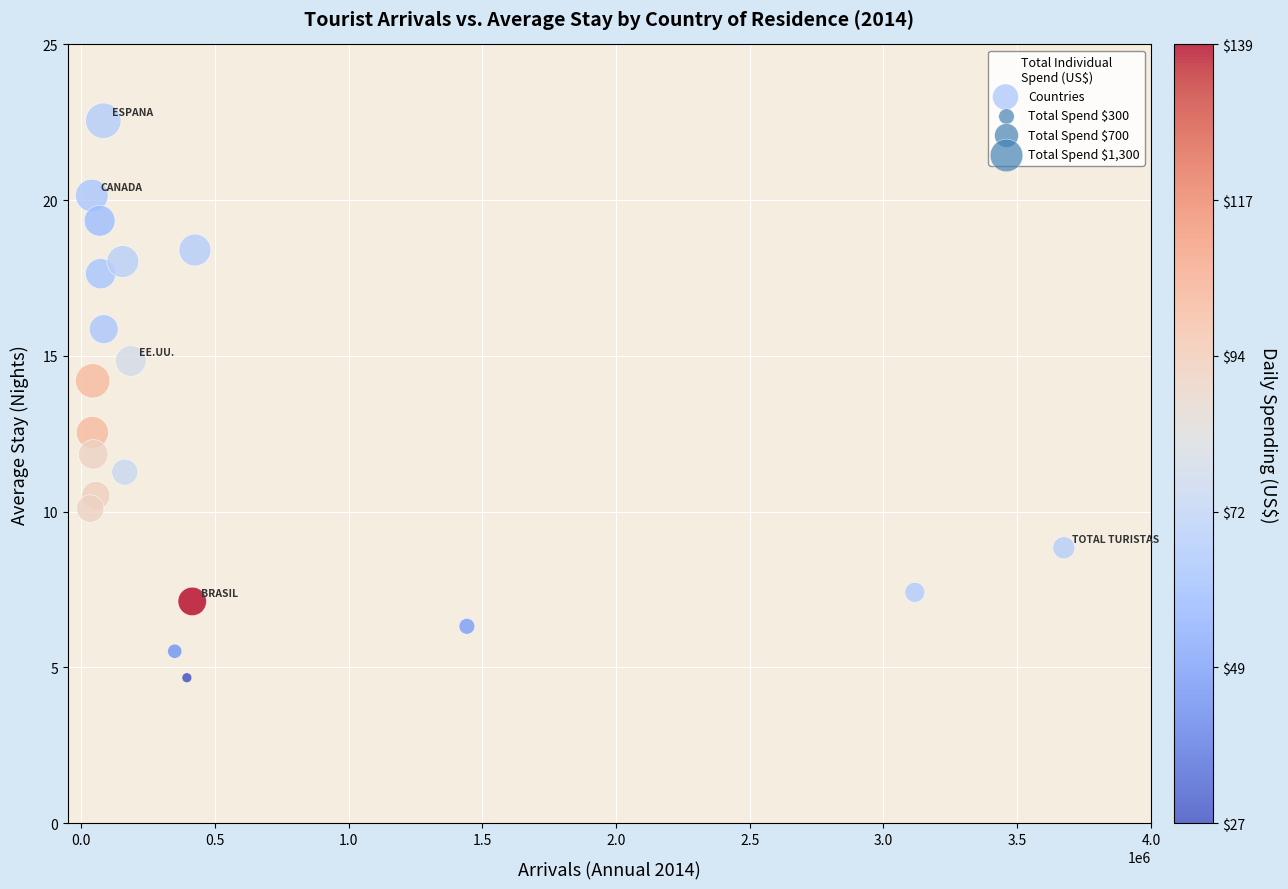

What Y value in the scatter plot is closest to 13?

12.5